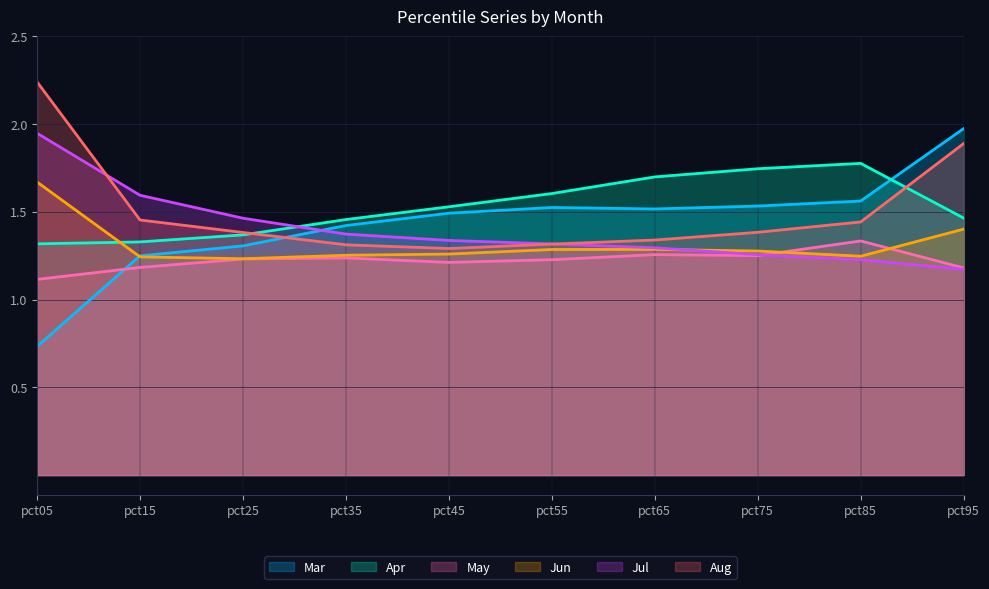

Read the Jul value at pct25.

1.5